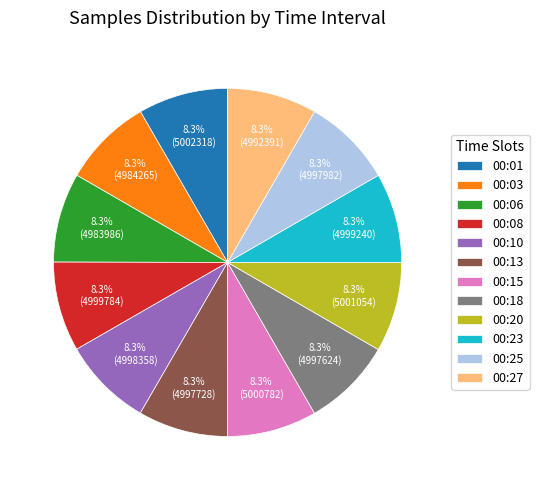

To the nearest percent, what portion does 00:03 represent?

8%